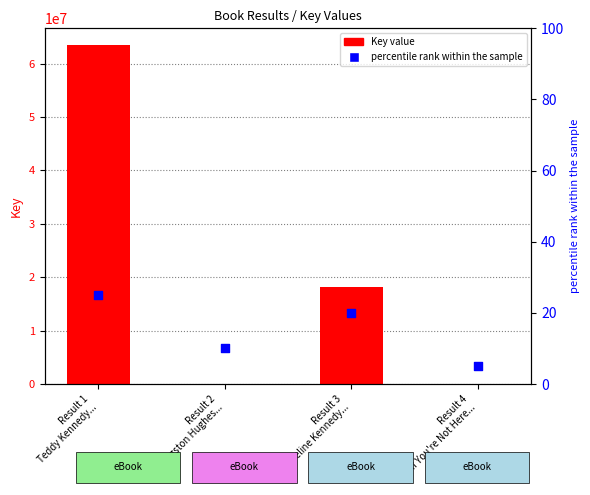

At which category is the sum across all series the highest?

Result 1
Teddy Kennedy...